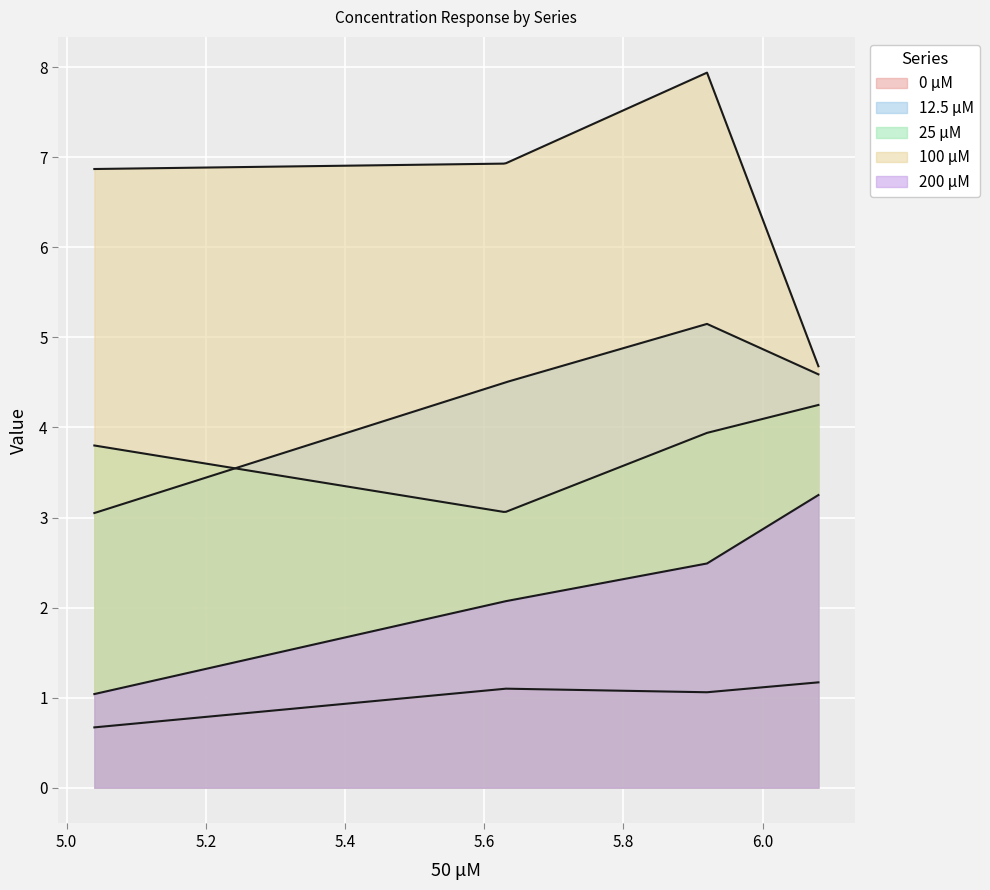

Is it true that 200 μM equals 2.1 at 1?

True